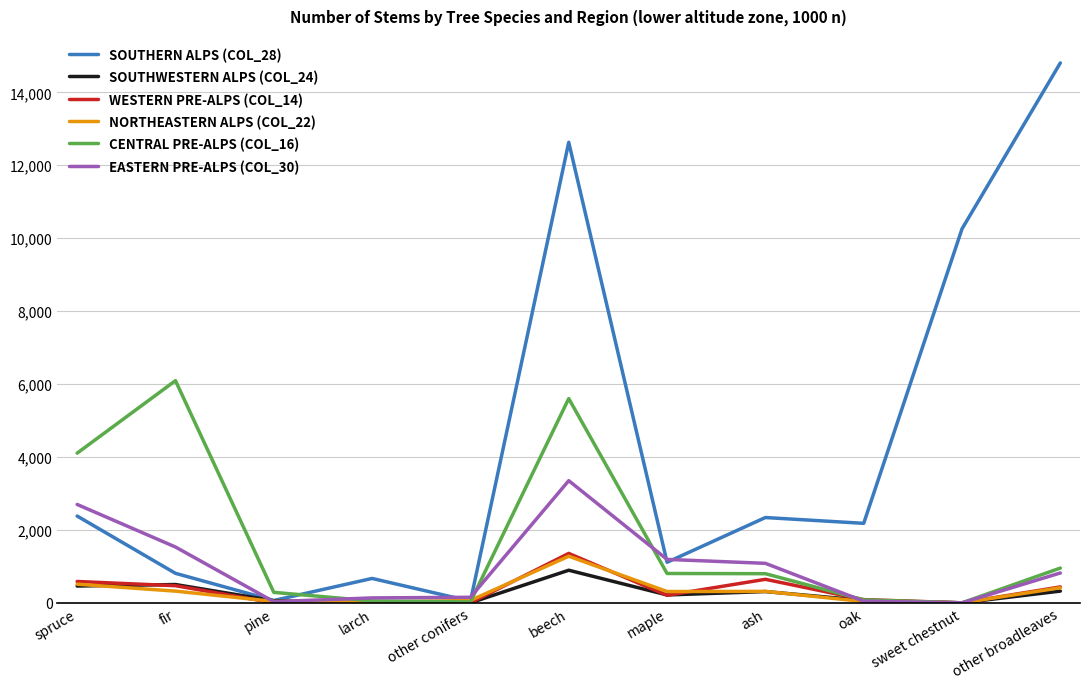

At which category does the chart reach its peak across all series?

other broadleaves